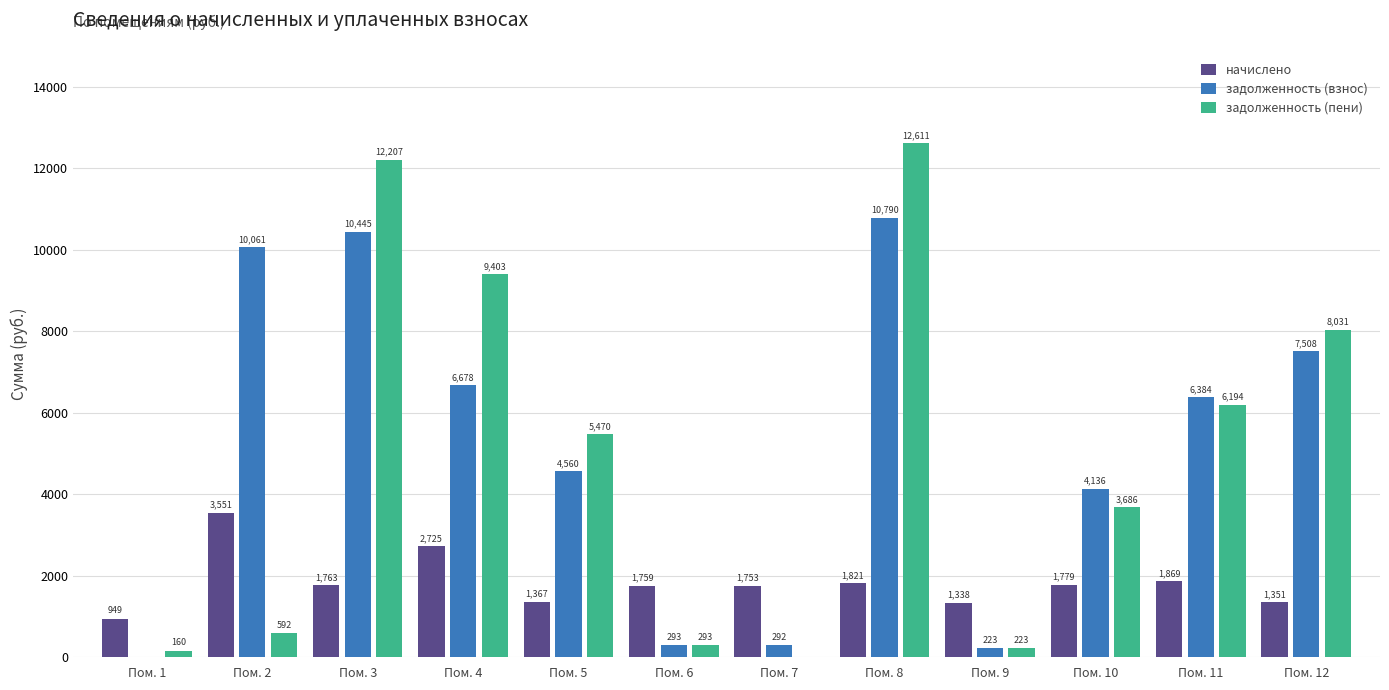

Is the value of задолженность (пени) at Пом. 8 greater than the value of задолженность (взнос) at Пом. 3?

Yes